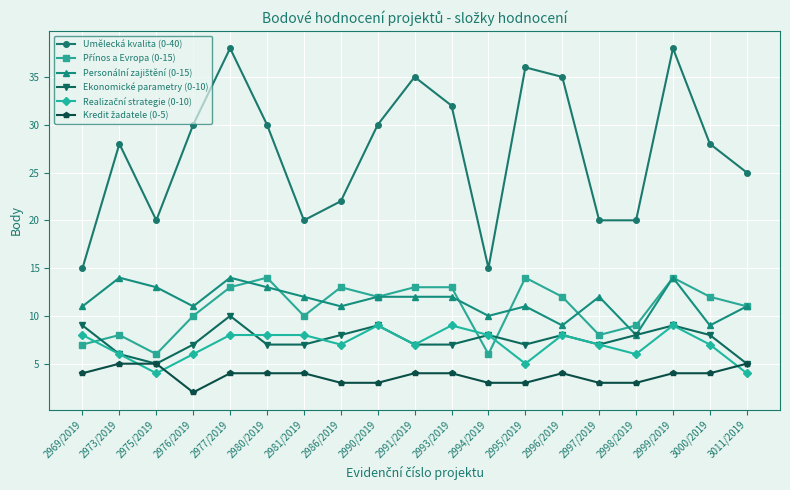

Is it true that Ekonomické parametry (0-10) equals 3 at 2995/2019?

False